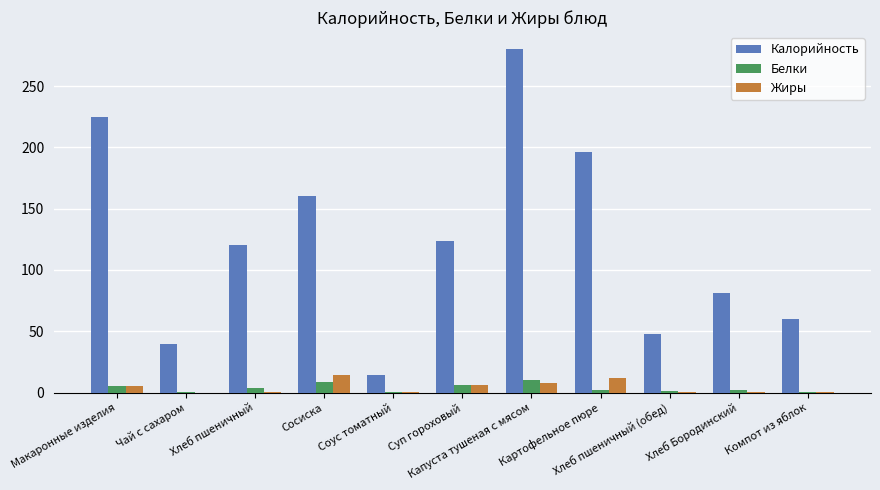

Is the value of Жиры at Хлеб пшеничный greater than the value of Белки at Хлеб пшеничный?

No